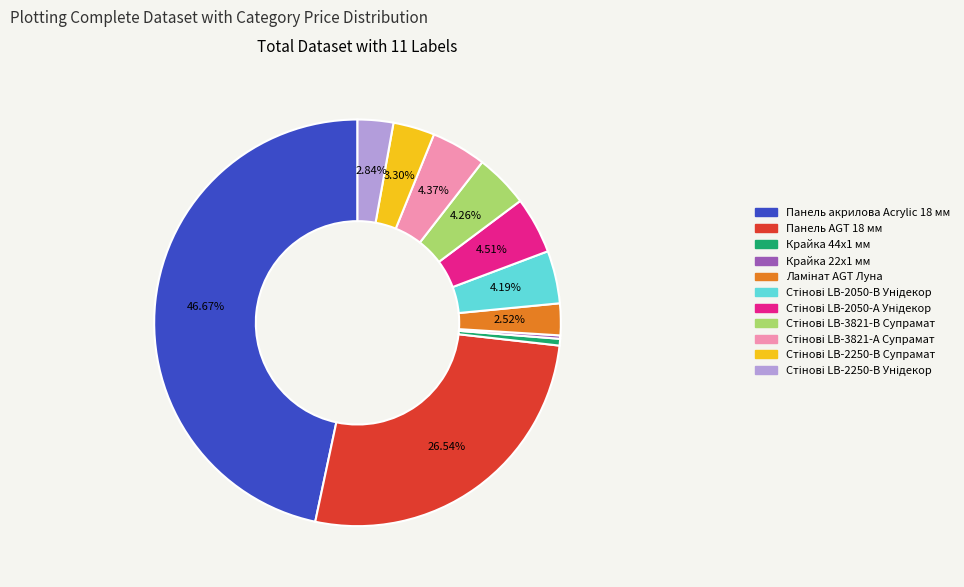

Does any single category account for the majority?

No